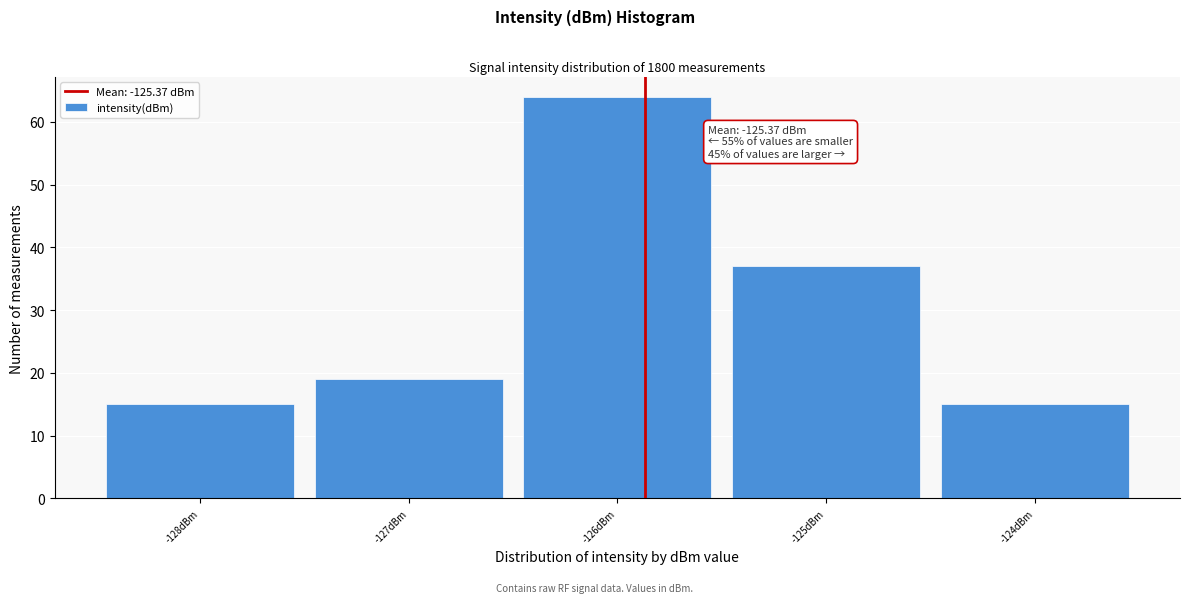

Reading right to left, list all the values displayed in this chart.

15	37	64	19	15